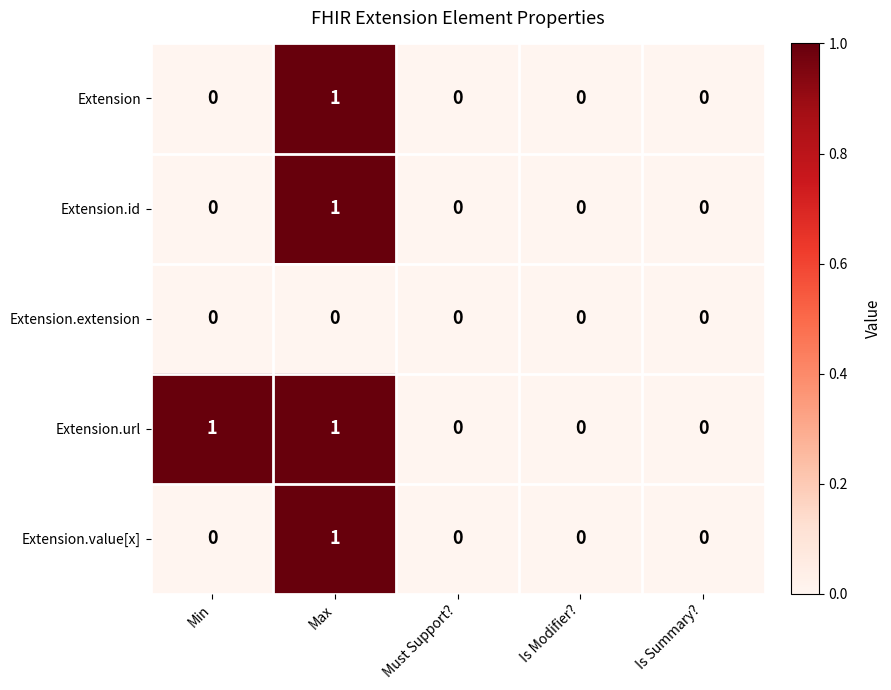

Is it true that Extension equals 0 at Is Modifier??

True